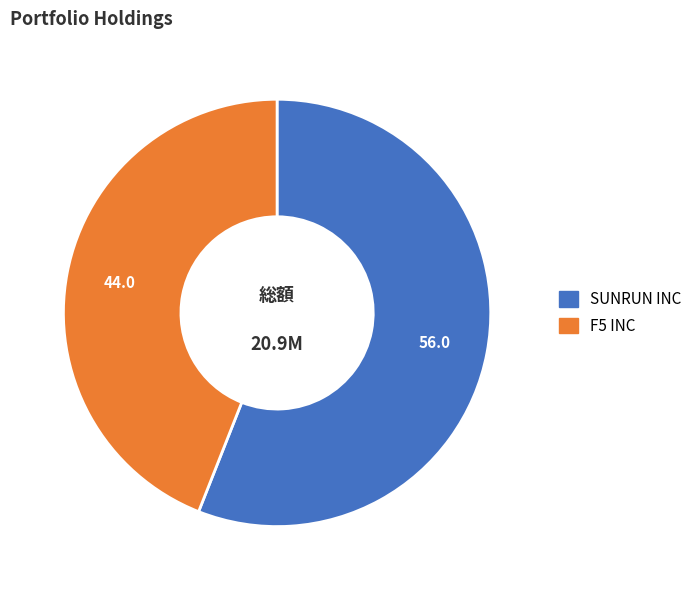

Is the sum of SUNRUN INC and F5 INC greater than half?

Yes